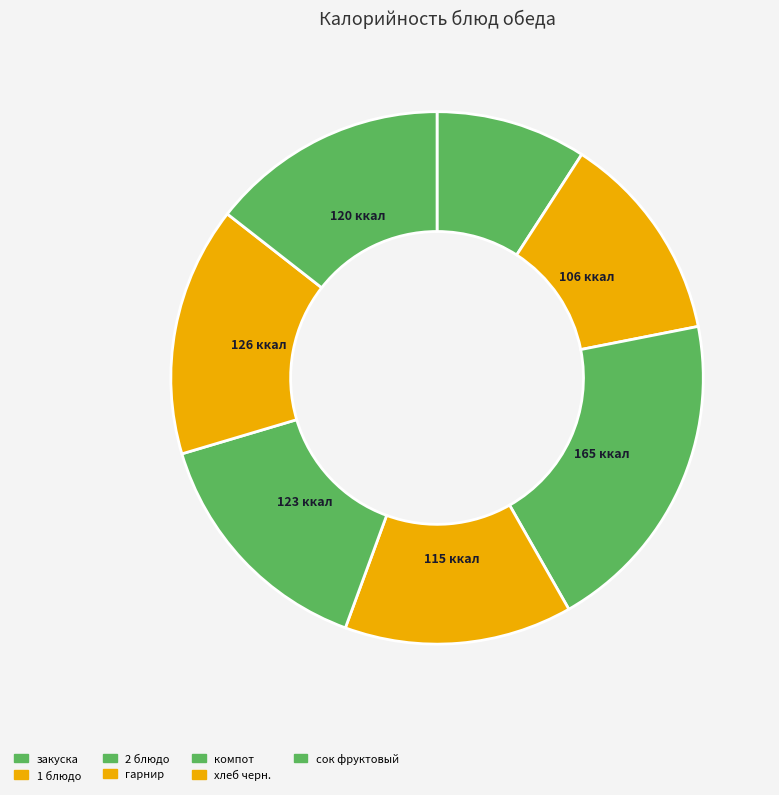

How many slices are in this pie chart?

7